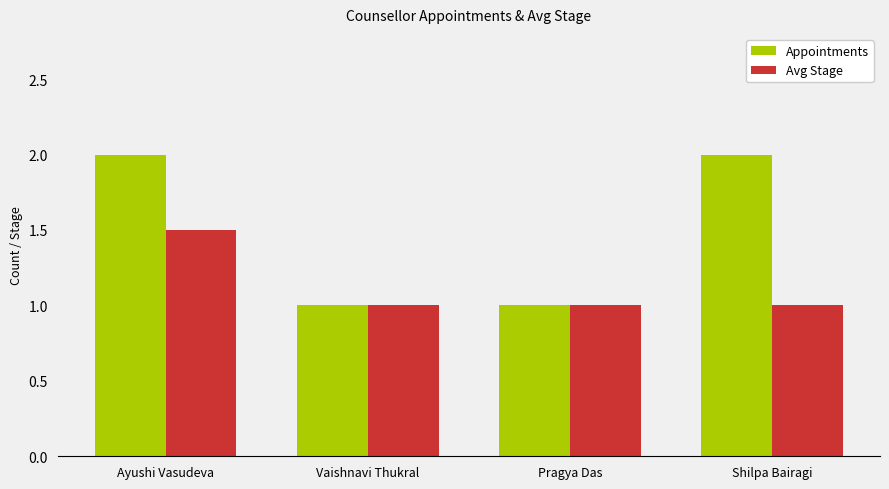

What is the total value across all series at Vaishnavi Thukral?

2.0